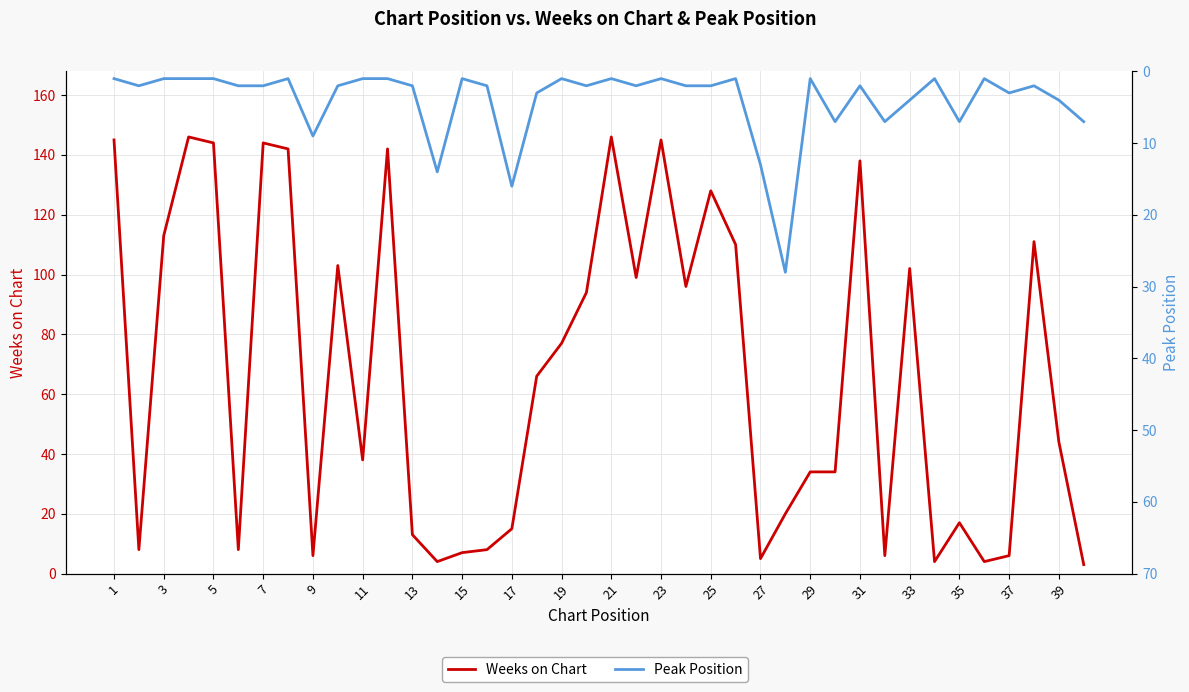

The value of Weeks on Chart at 19 is 158. True or false?

False